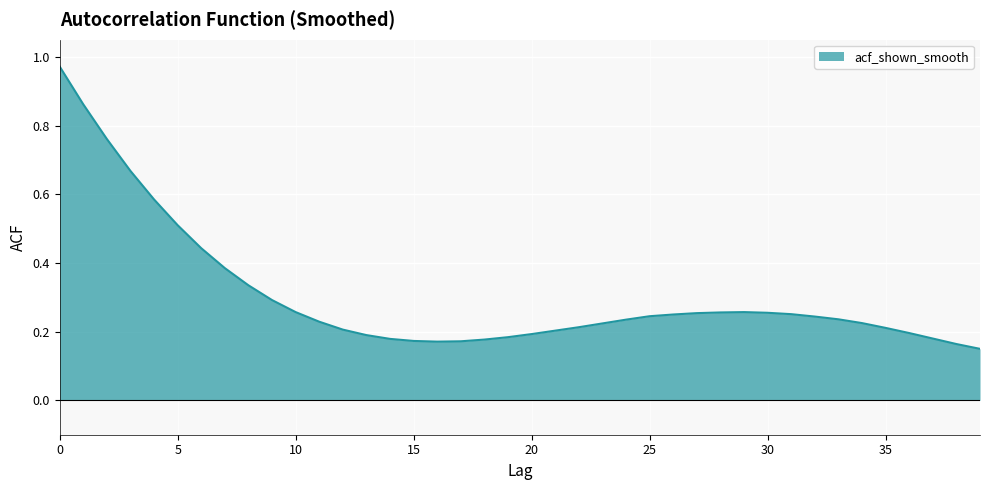

What is the value of the 12th point from the left?

0.2